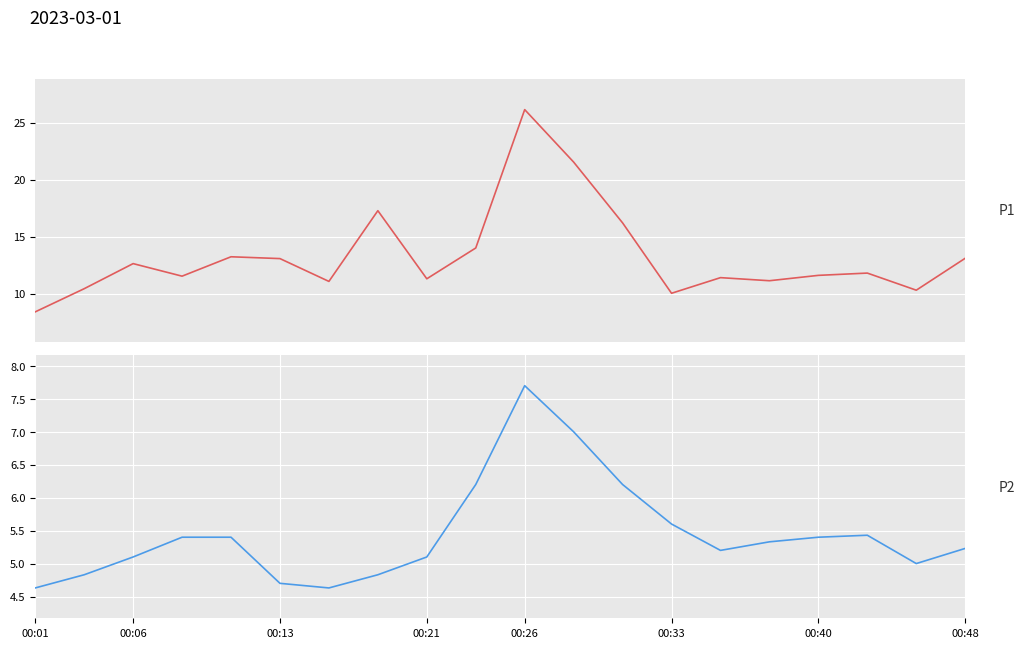

In P1, how many points are higher than both neighbors (excluding endpoints)?

6